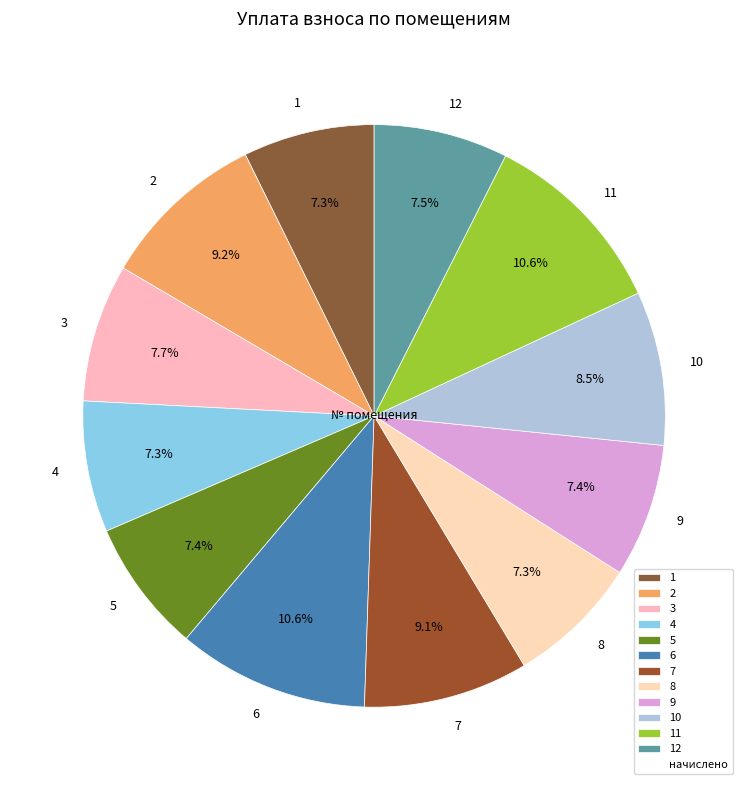

Is there any slice that represents more than half of the pie?

No